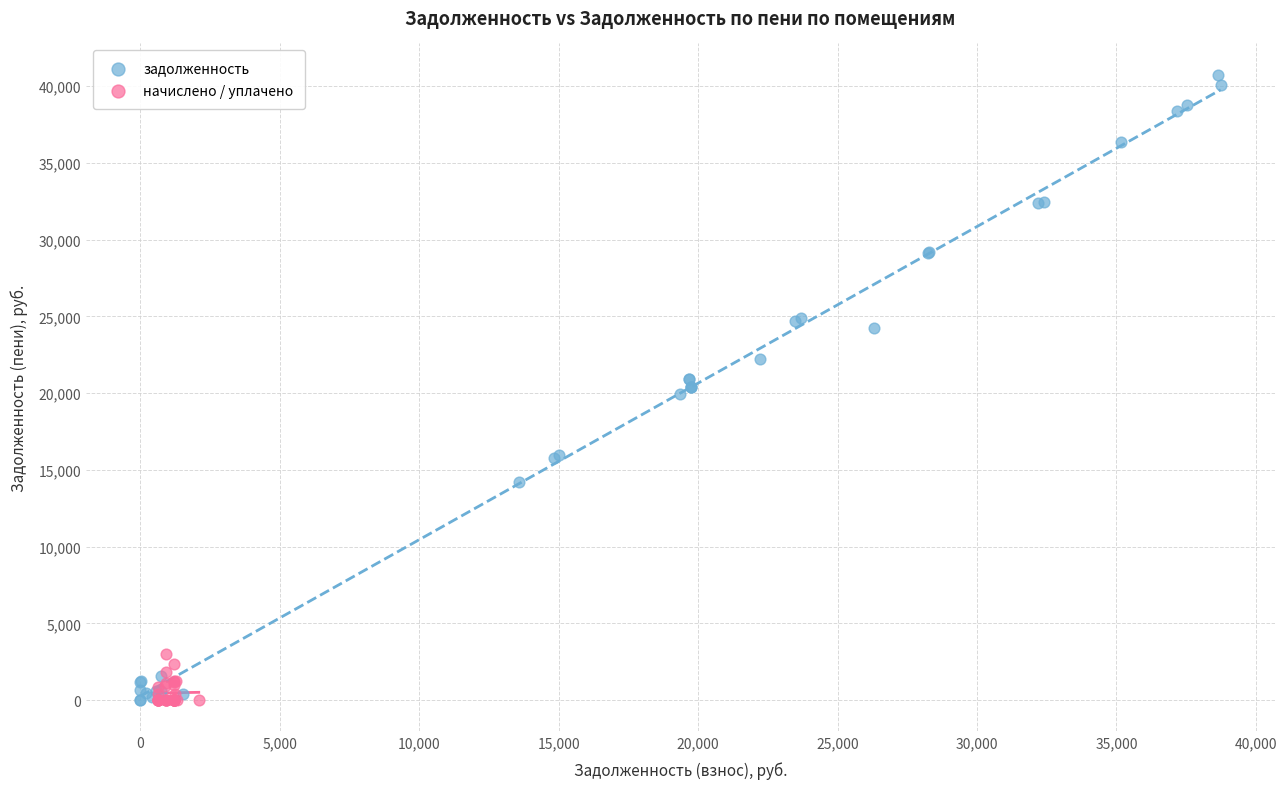

What are all the series names shown in the legend?

задолженность, начислено / уплачено